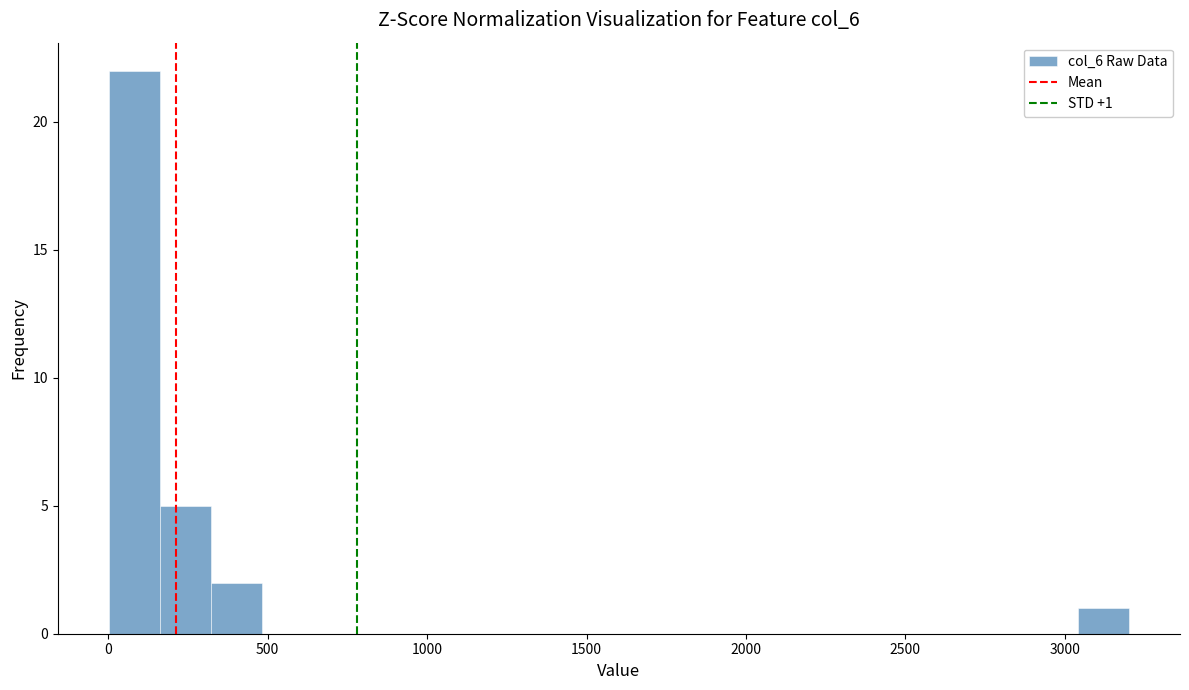

Read against the x-axis, roughly where is the centre of the tallest bar?

100